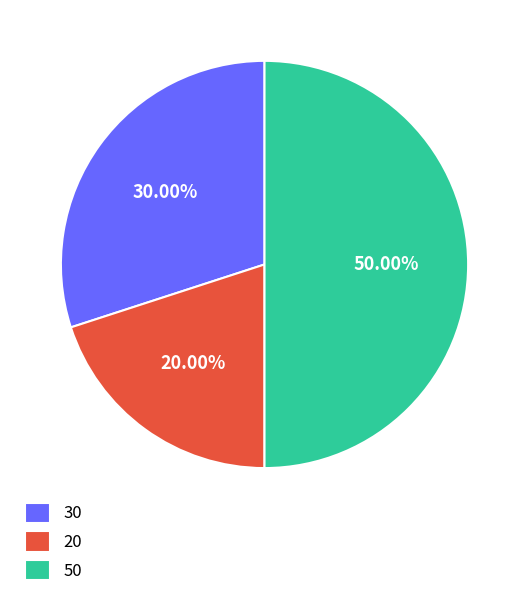

Which category has the biggest portion of the pie?

50